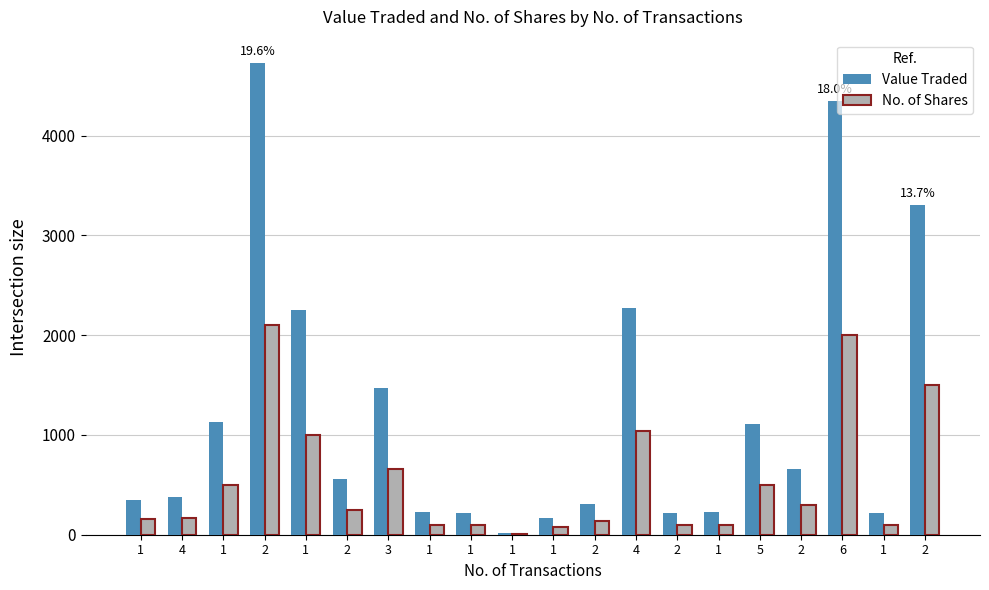

How many data points does each series have?

20